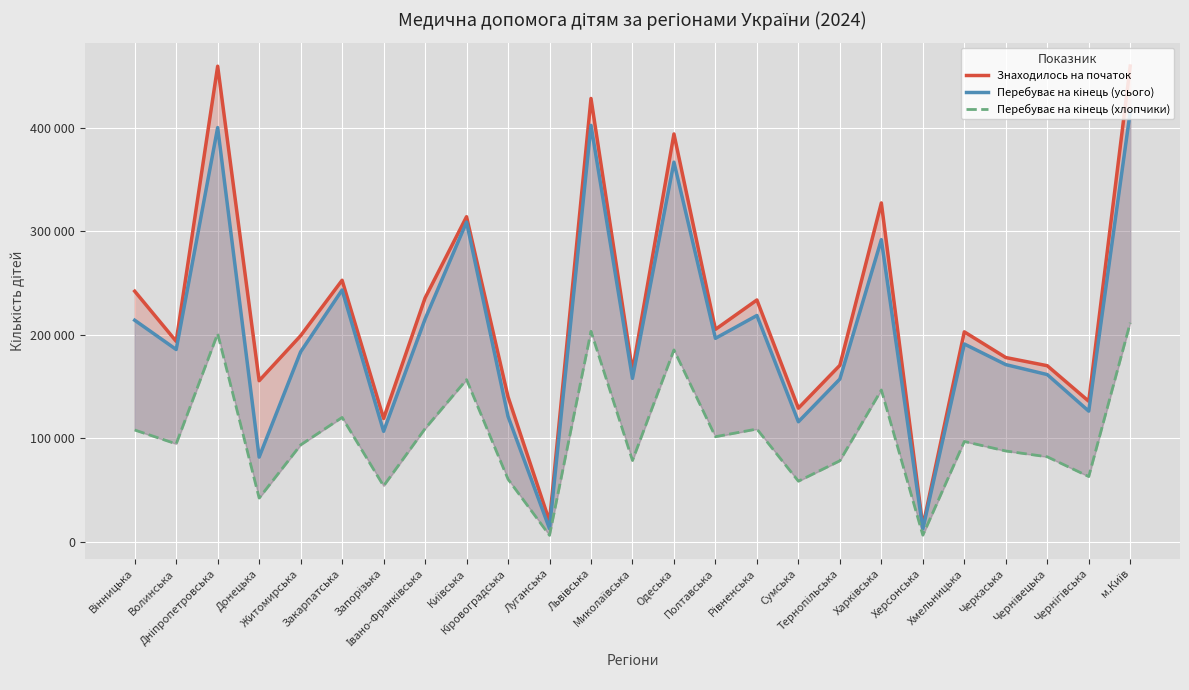

Where is the first local minimum for Знаходилось на початок?

Волинська